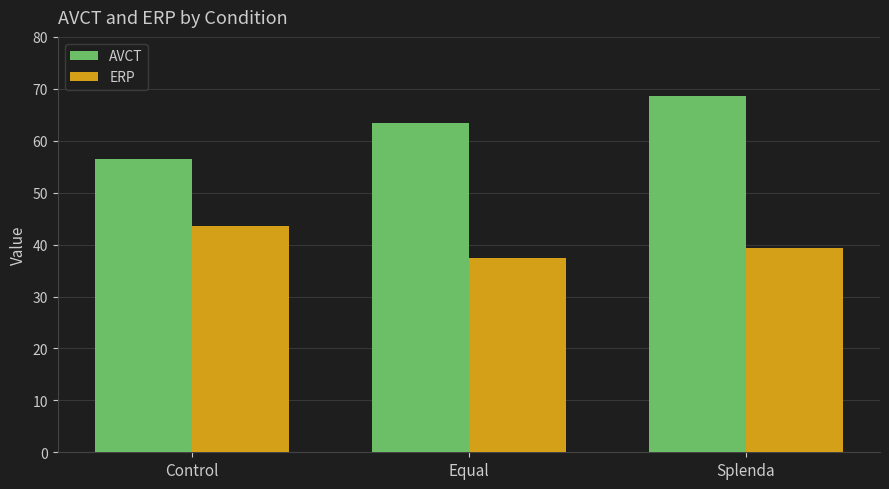

What is the spread (max minus min) of values at Equal?

26.1